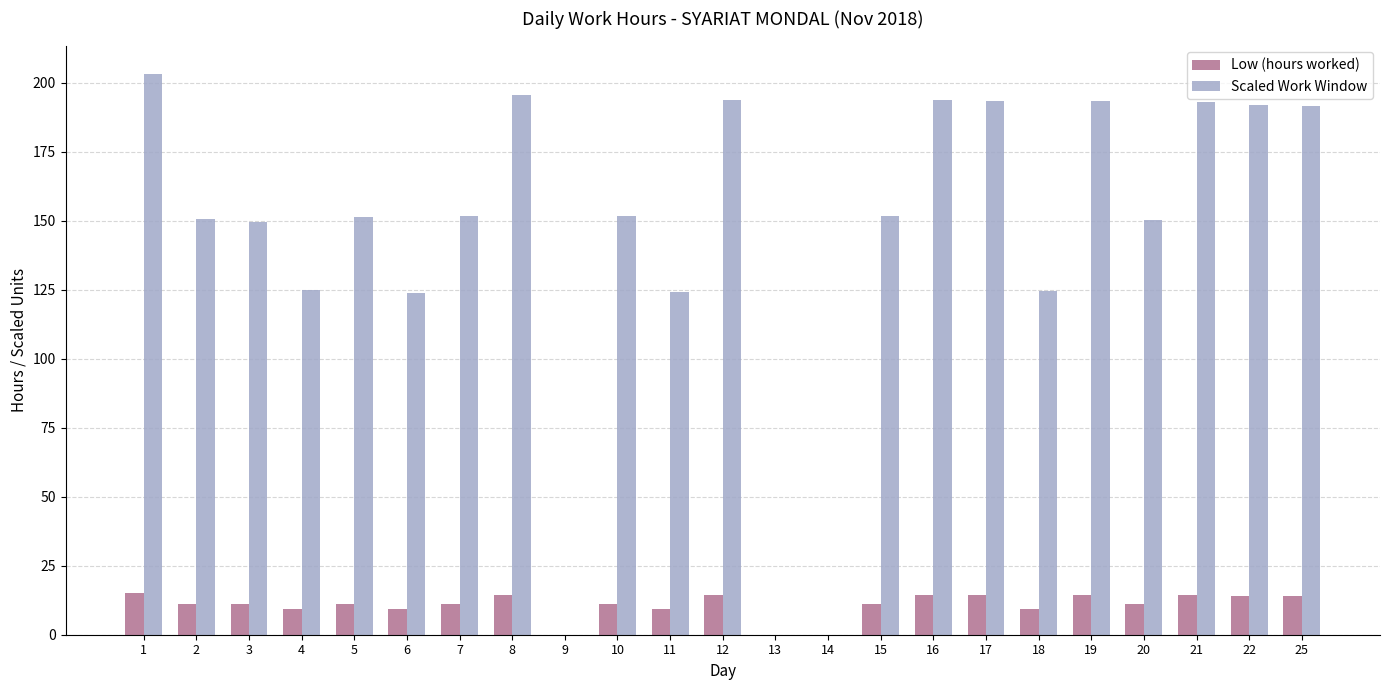

The value of Low (hours worked) at 12 is 3.8. True or false?

False